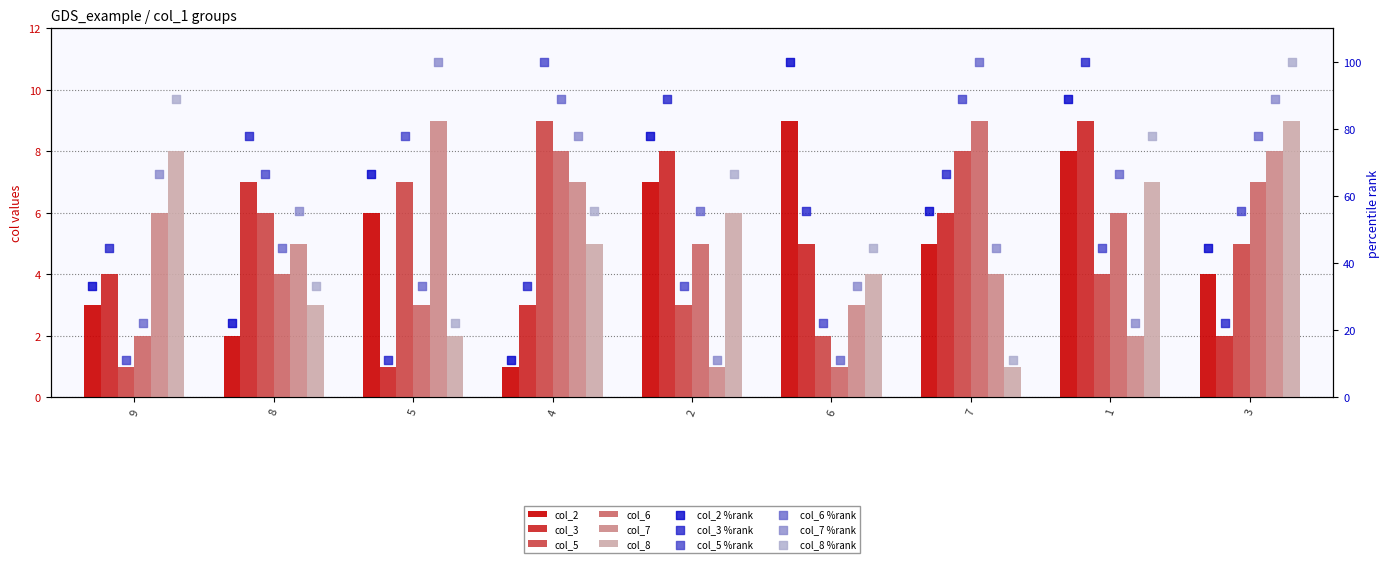

Which series has the largest total across all categories?

col_2